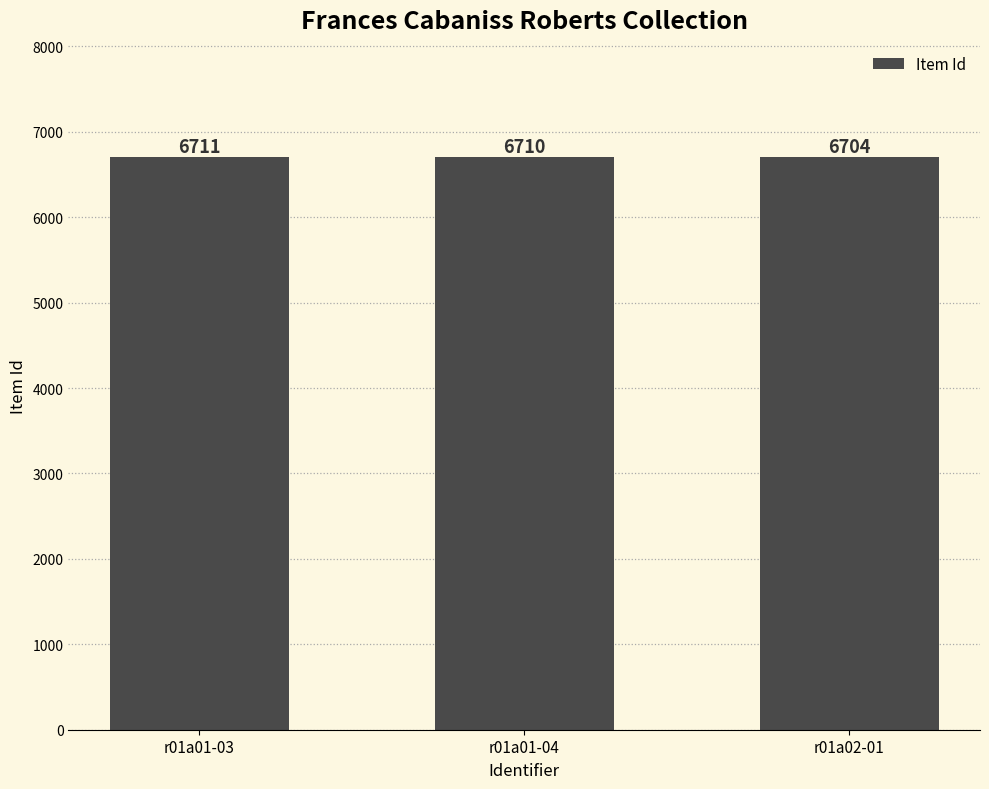

What is the difference between the values at r01a01-03 and r01a02-01?

7